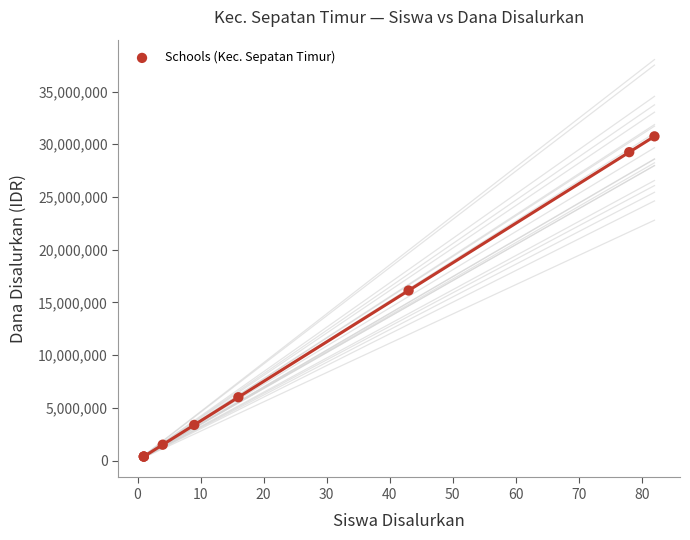

What Y value in the scatter plot is closest to 15562500?

16125000